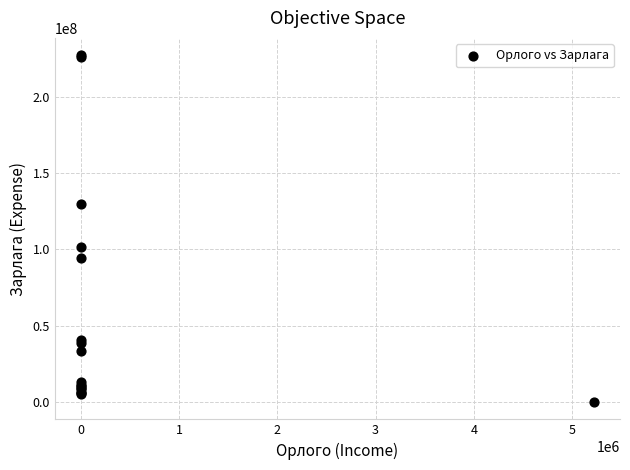

What Y value in the scatter plot is closest to 113562500?

101472000.0